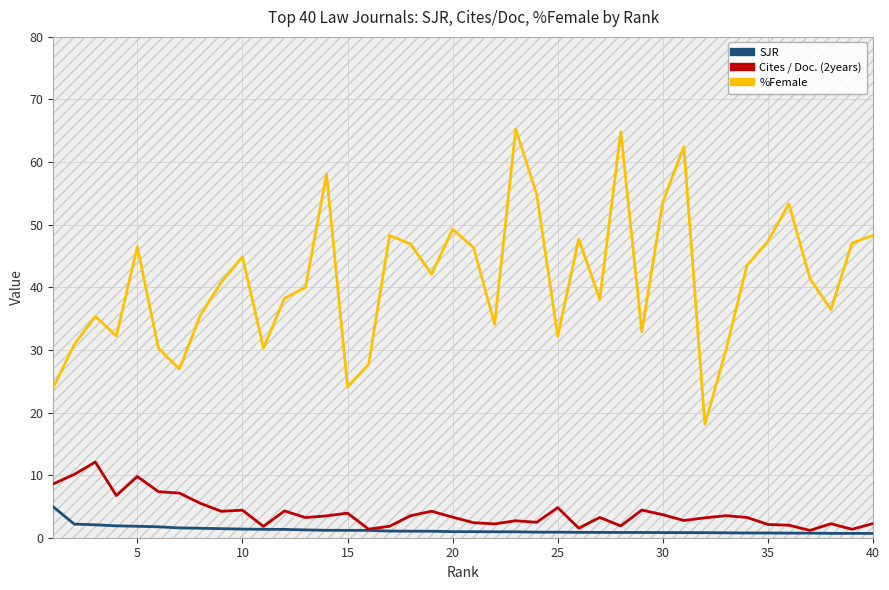

True or false: Cites / Doc. (2years) has a value of 3.7 at 30.

True